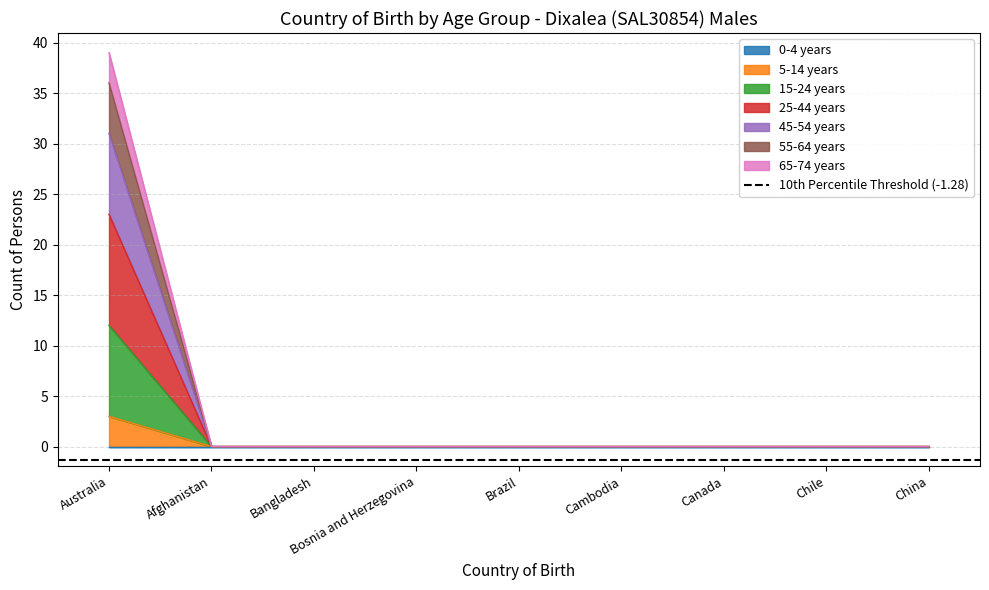

Is it true that 45-54 years equals 0 at Brazil?

True